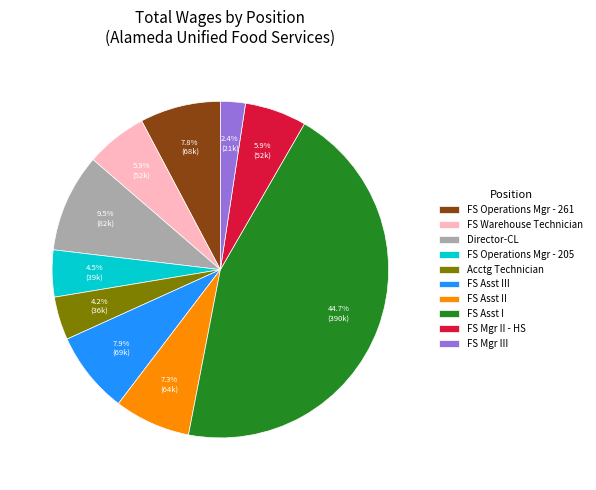

Which slice is the largest?

FS Asst I